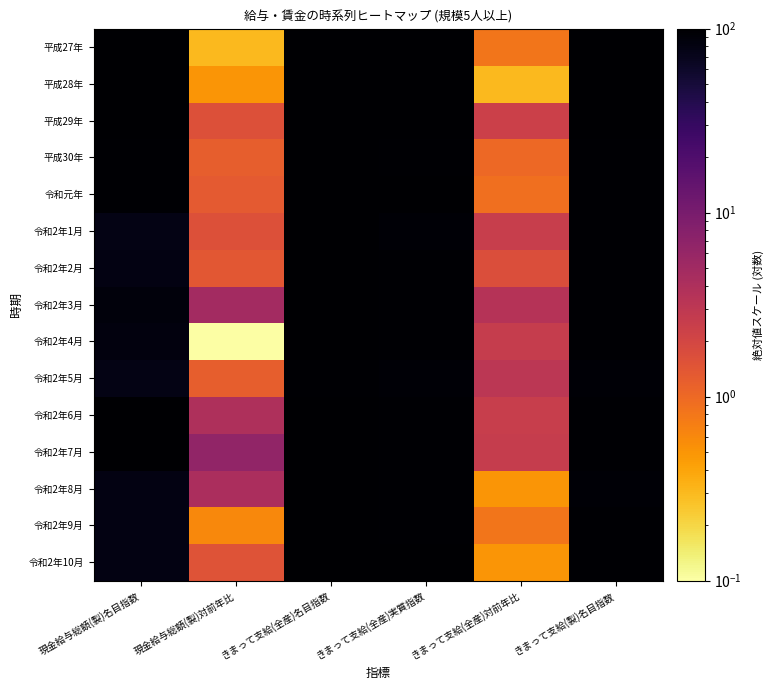

At how many categories does at least one series exceed 56?

4